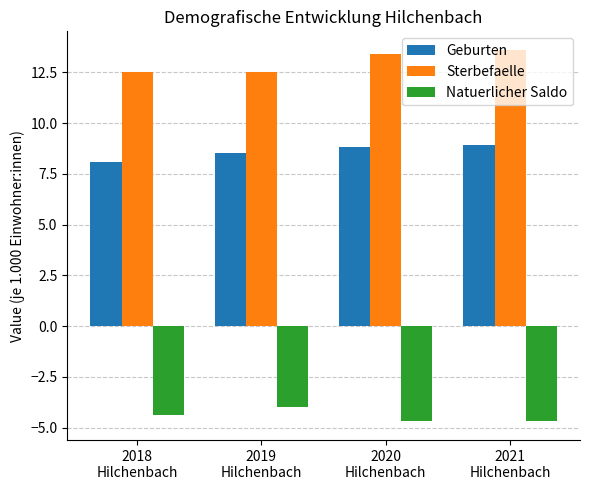

Which series has the largest total across all categories?

Sterbefaelle